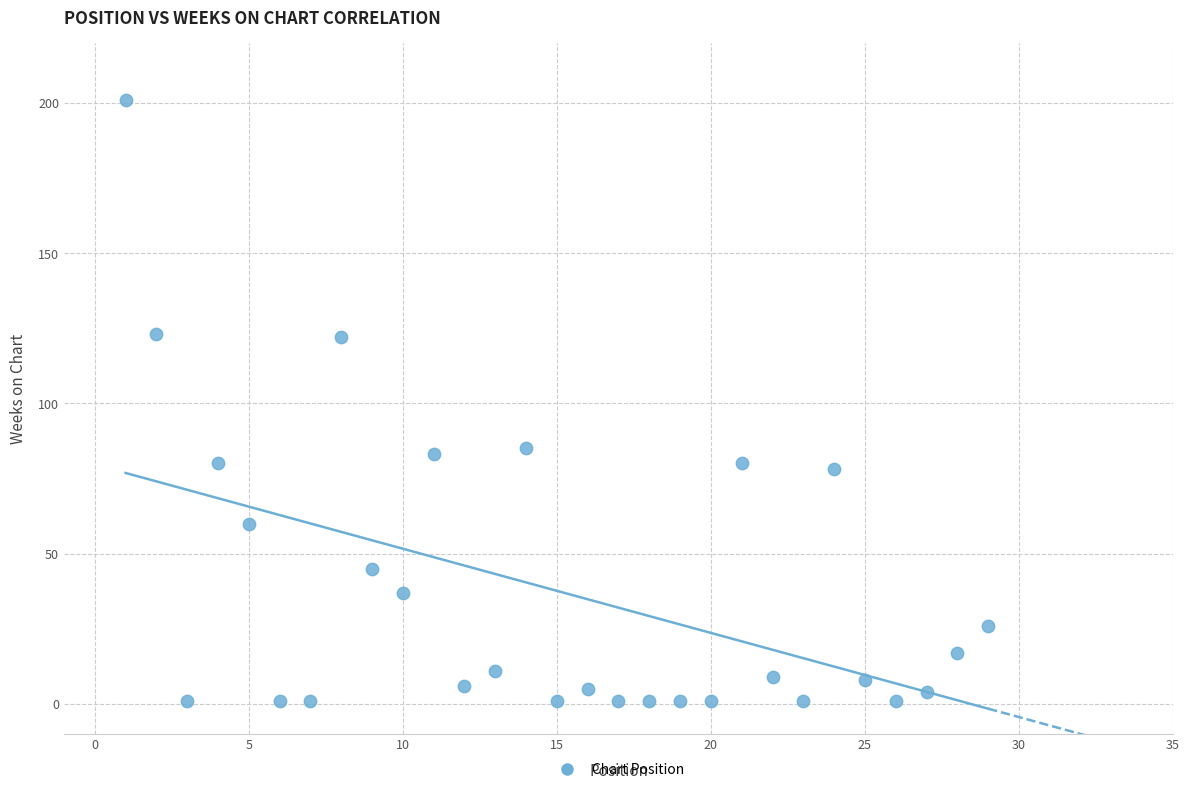

What is the range of X values (max minus min)?

28